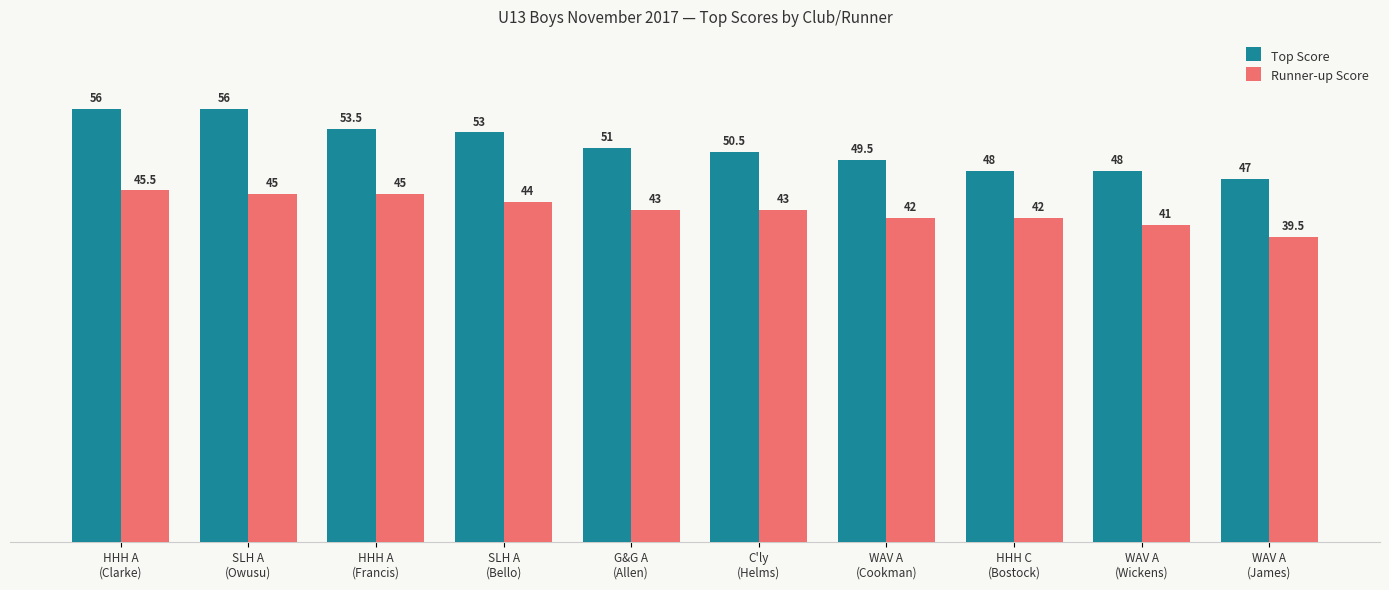

Rank the series by their average value, from highest to lowest.

Top Score, Runner-up Score